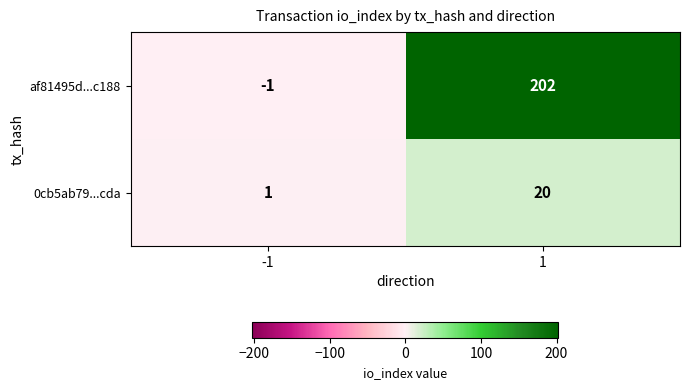

What is the difference between the highest and lowest values at -1?

2